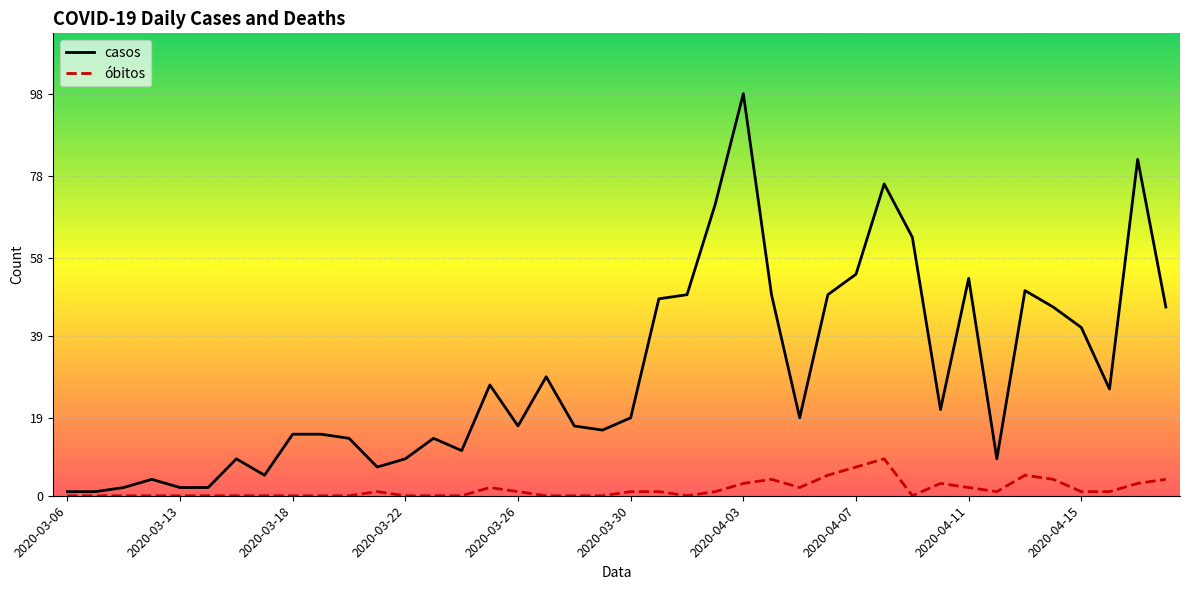

Which series has the largest range (max minus min)?

casos